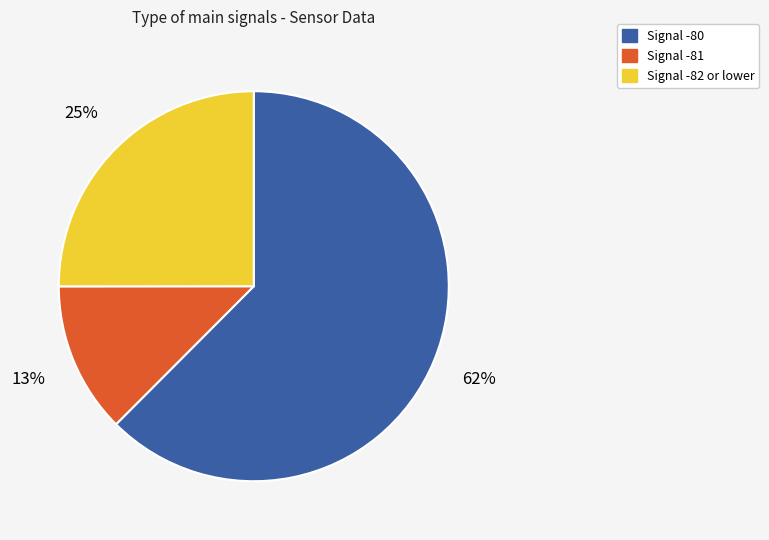

To the nearest percent, what is the average slice percentage?

33%